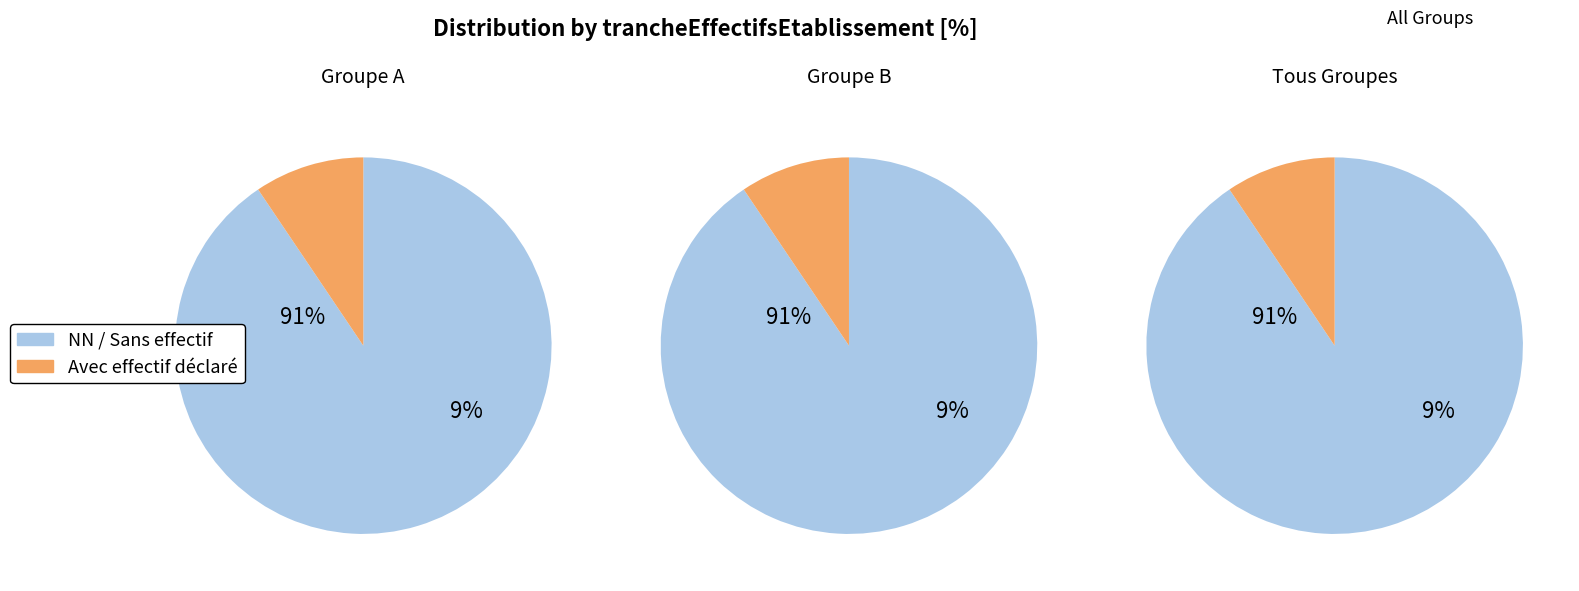

Count the number of slices in the pie.

6